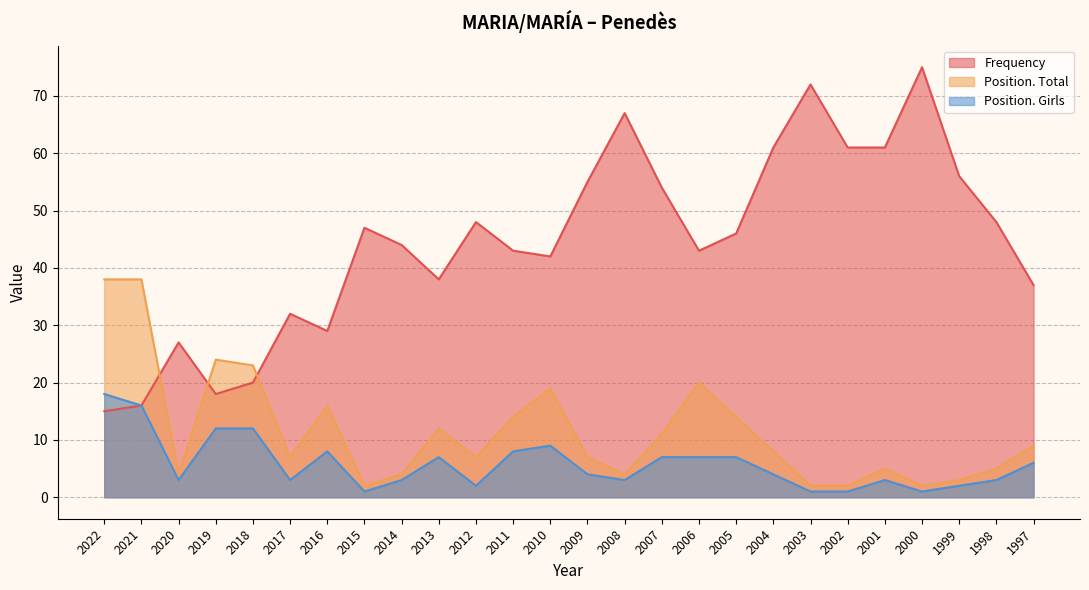

At how many categories does at least one series exceed 52?

9